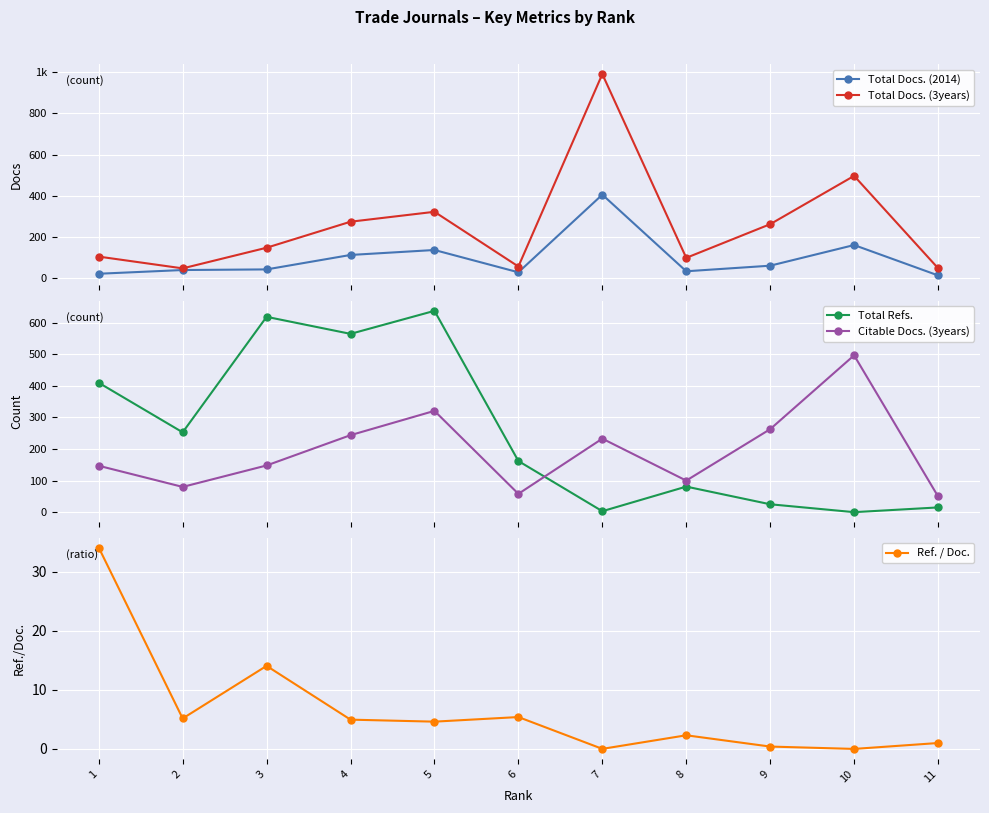

How many interior local peaks does the Total Refs. series have?

3